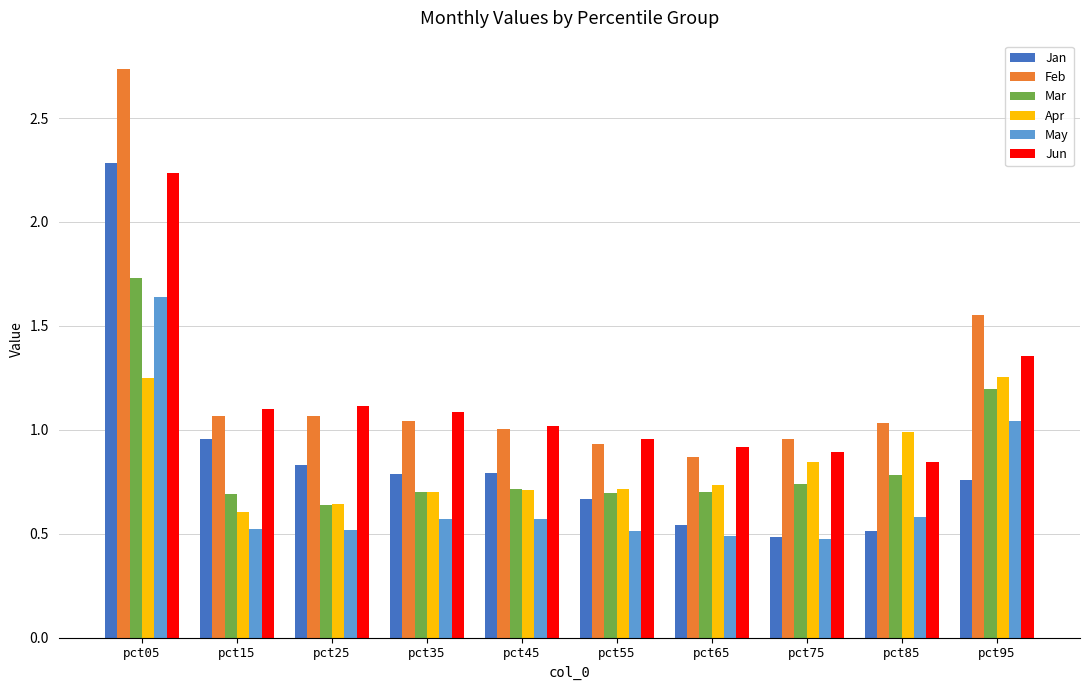

Is it true that Jan equals 0.8 at pct95?

True